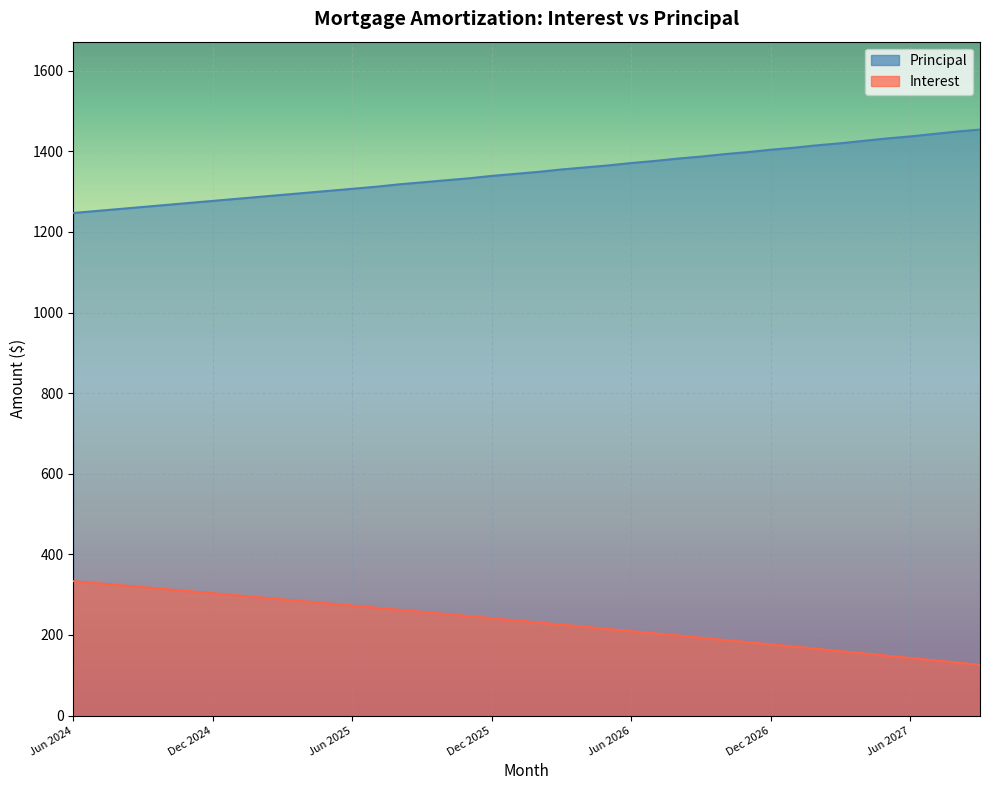

How many lines are shown in the chart?

2